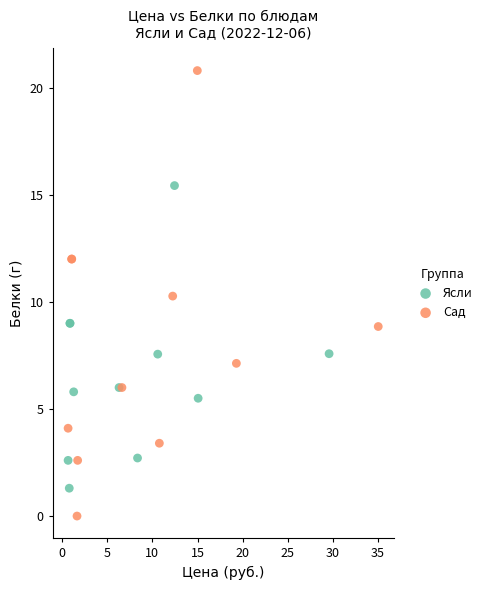

Which series contains the highest Y value?

Сад